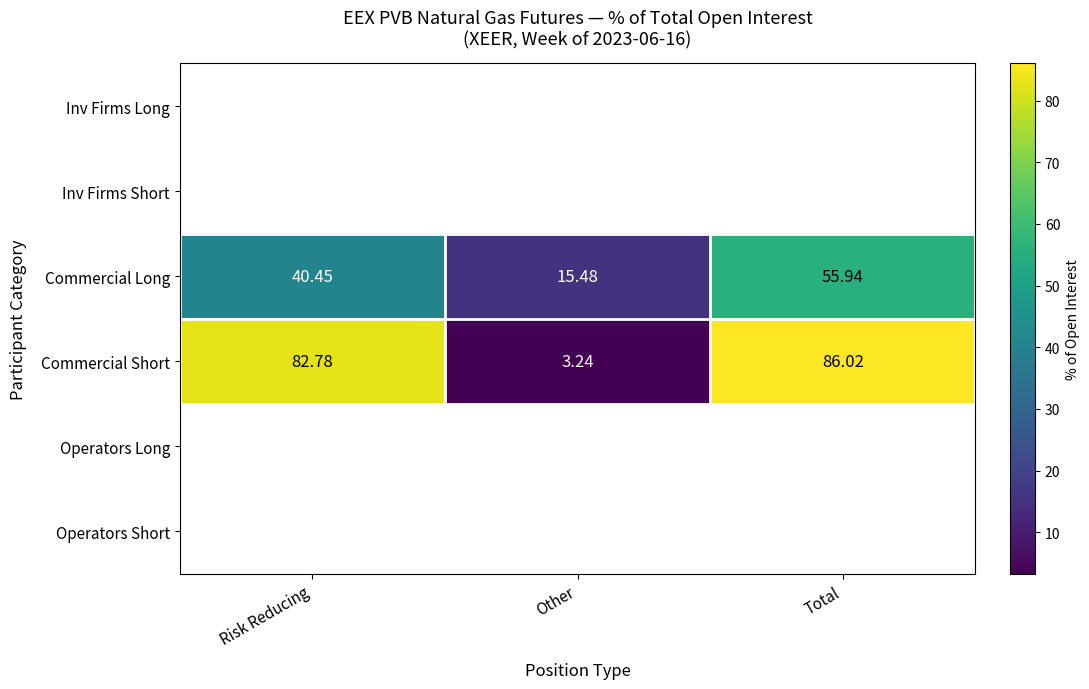

Rank the categories by Commercial Long value from lowest to highest.

Other, Risk Reducing, Total